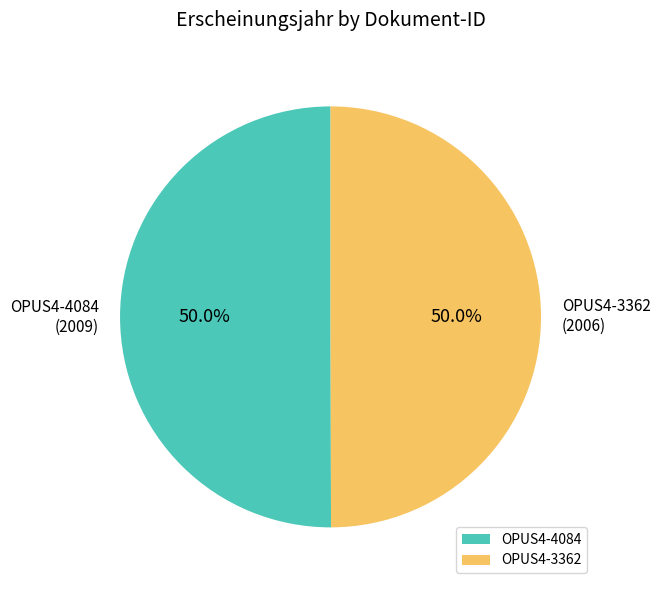

Combined, what portion of the pie is OPUS4-3362 and OPUS4-4084?

100.0%